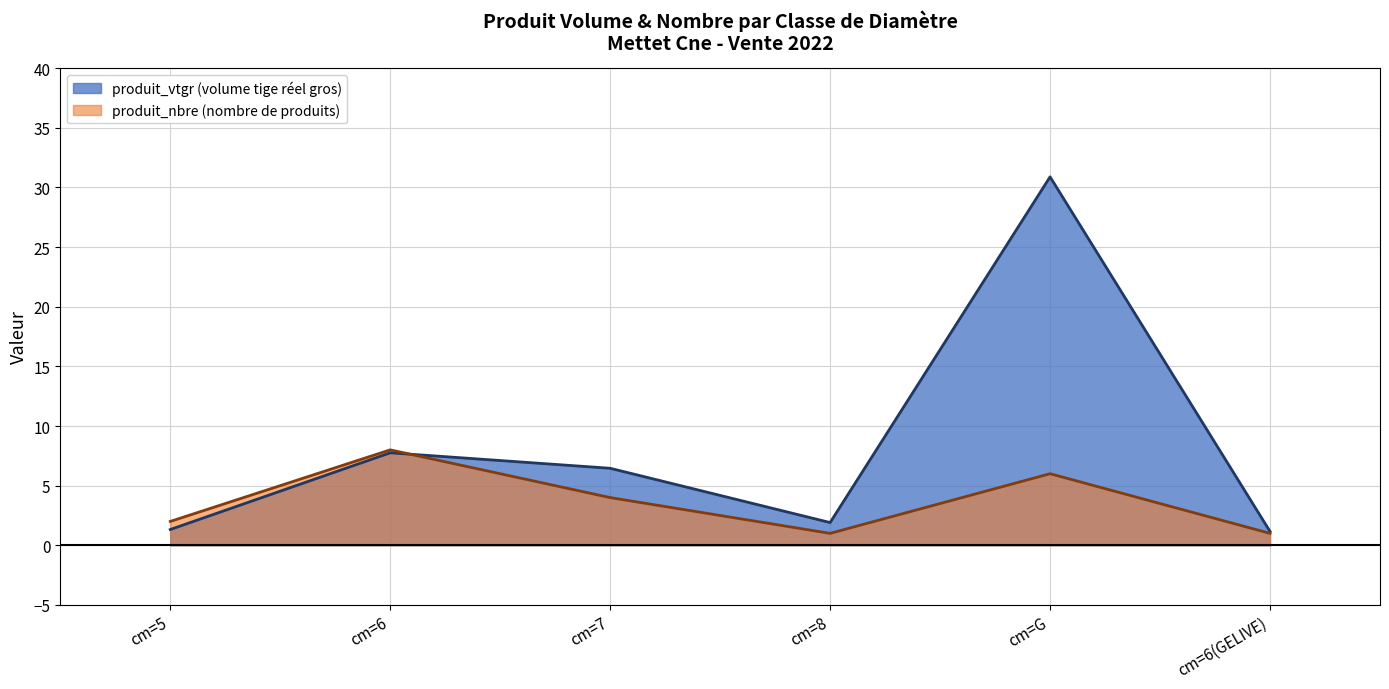

Reading left to right, what are all the values shown in this chart?

produit_vtgr: cm=5=1.3	cm=6=7.8	cm=7=6.5	cm=8=1.9	cm=G=30.9	cm=6(GELIVE)=1.2
produit_nbre: cm=5=2.0	cm=6=8.0	cm=7=4.0	cm=8=1.0	cm=G=6.0	cm=6(GELIVE)=1.0